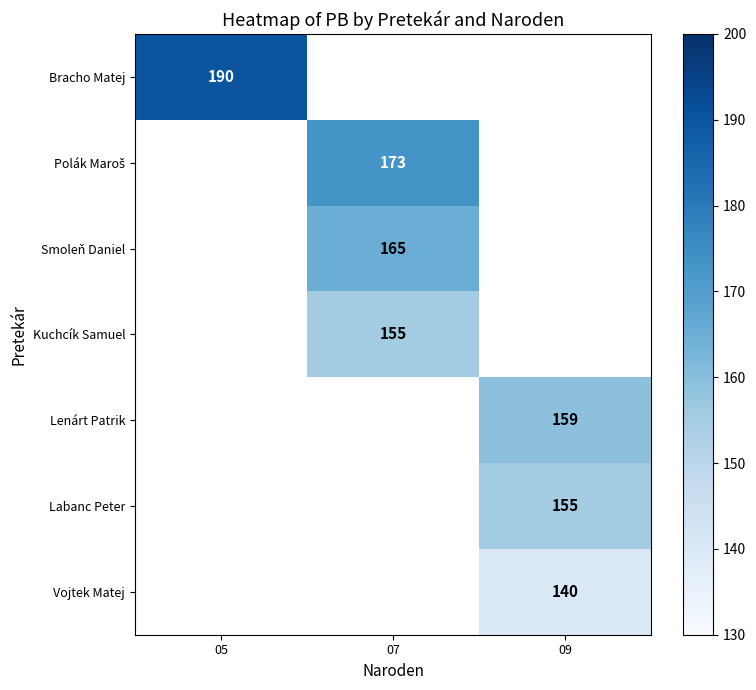

True or false: Kuchcík Samuel has a value of 89 at 07.

False